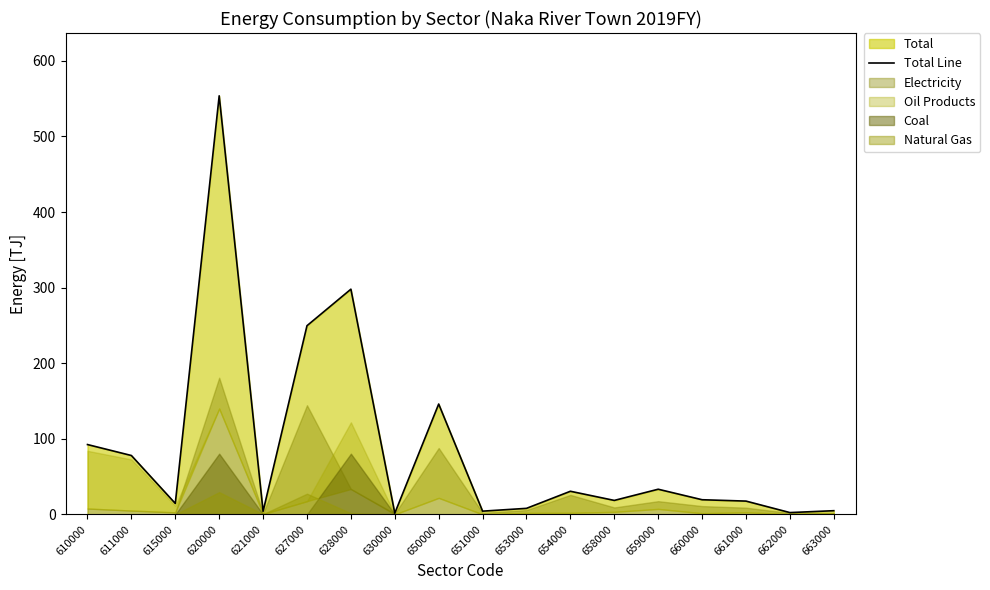

Reading left to right, transcribe all the data shown in this chart.

610000=92.4	611000=77.9	615000=14.5	620000=553.7	621000=4.1	627000=249.6	628000=297.9	630000=1.6	650000=146.0	651000=4.3	653000=8.0	654000=30.6	658000=18.5	659000=33.3	660000=19.4	661000=17.6	662000=2.4	663000=4.9